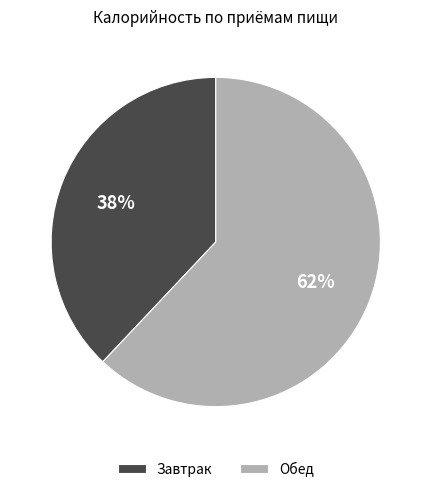

Does Обед account for over 50% of the chart?

Yes